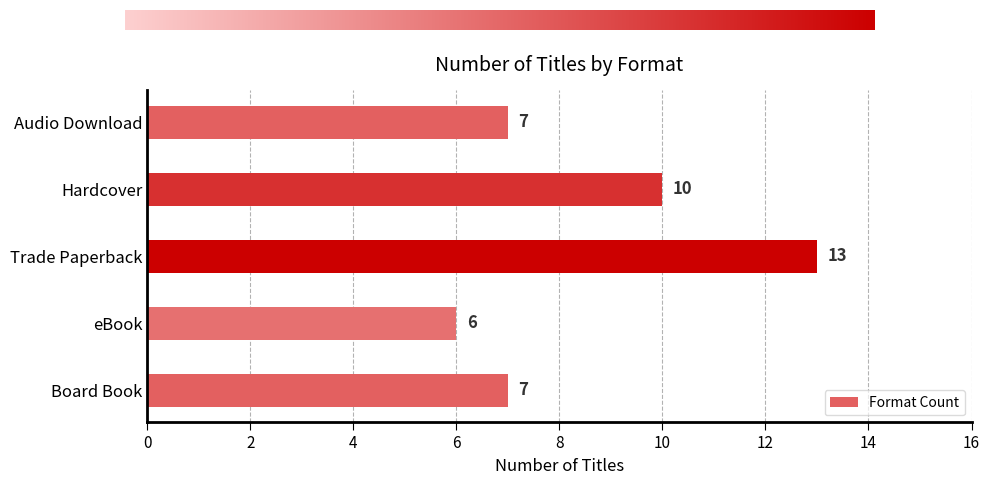

What is the ratio of the value at Audio Download to the value at Board Book?

1.0